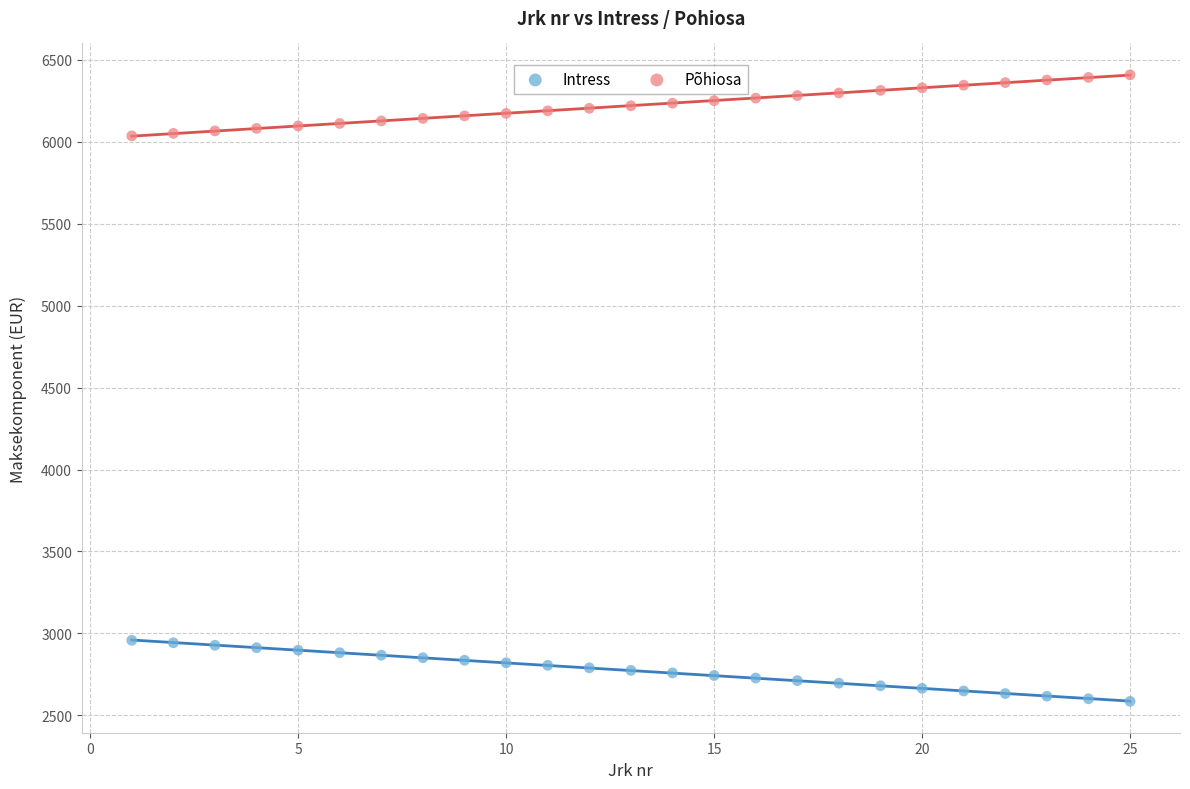

Which series contains the lowest Y value?

Intress